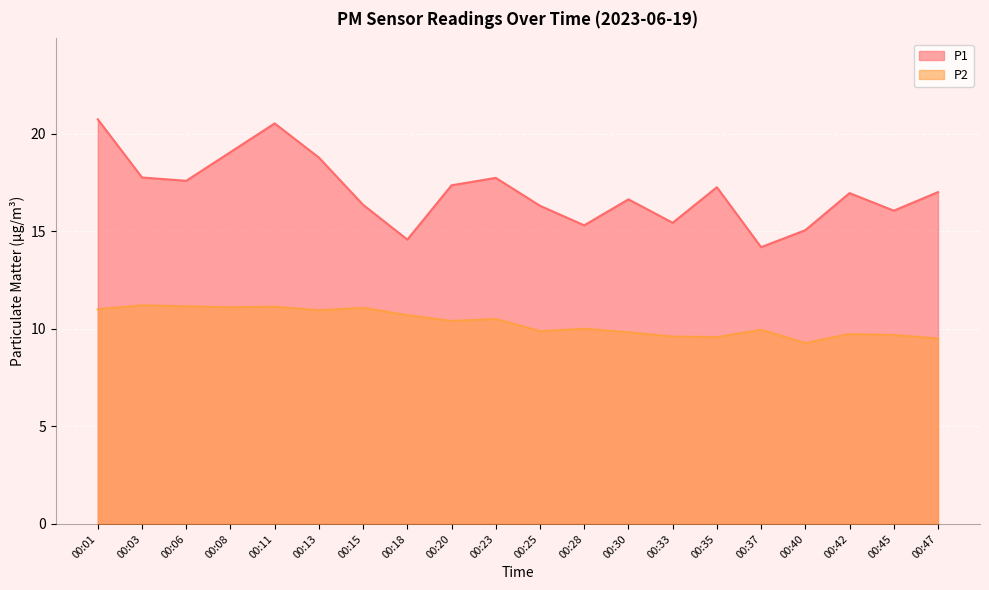

True or false: P2 and P1 cross at least once.

False